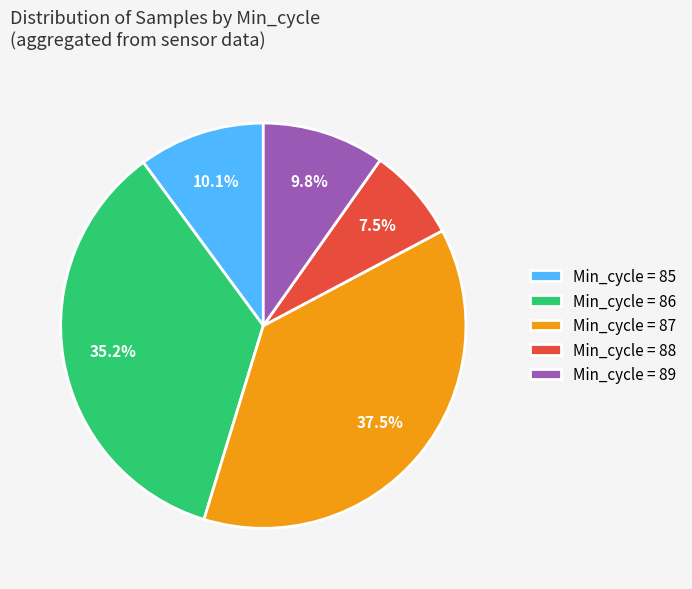

To the nearest percent, what is the average slice percentage?

20%